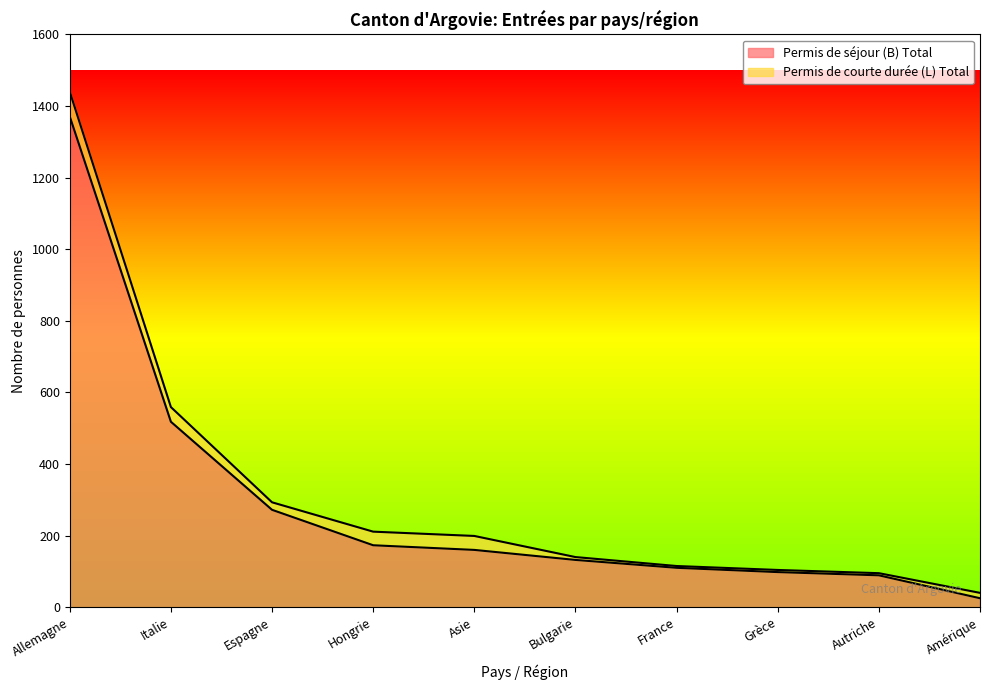

Is it true that the value at Allemagne is 1371?

True